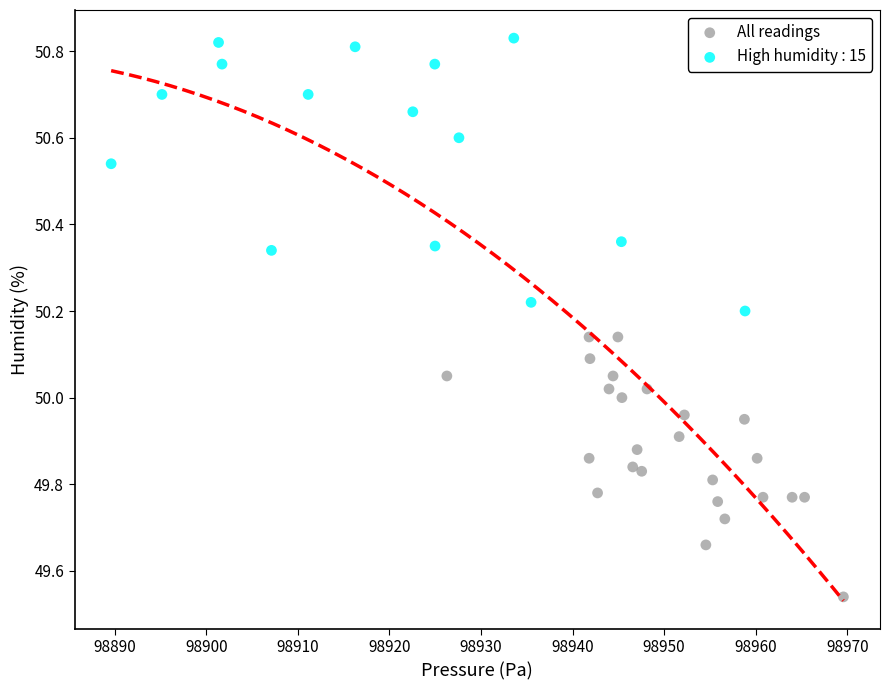

Which series reaches the maximum Y coordinate?

High humidity : 15